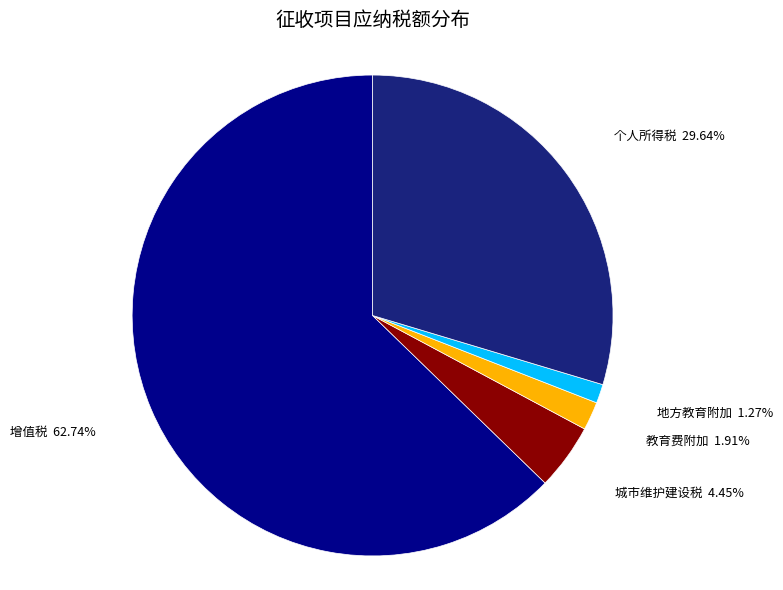

True or false: 增值税 accounts for 63% of the total.

True